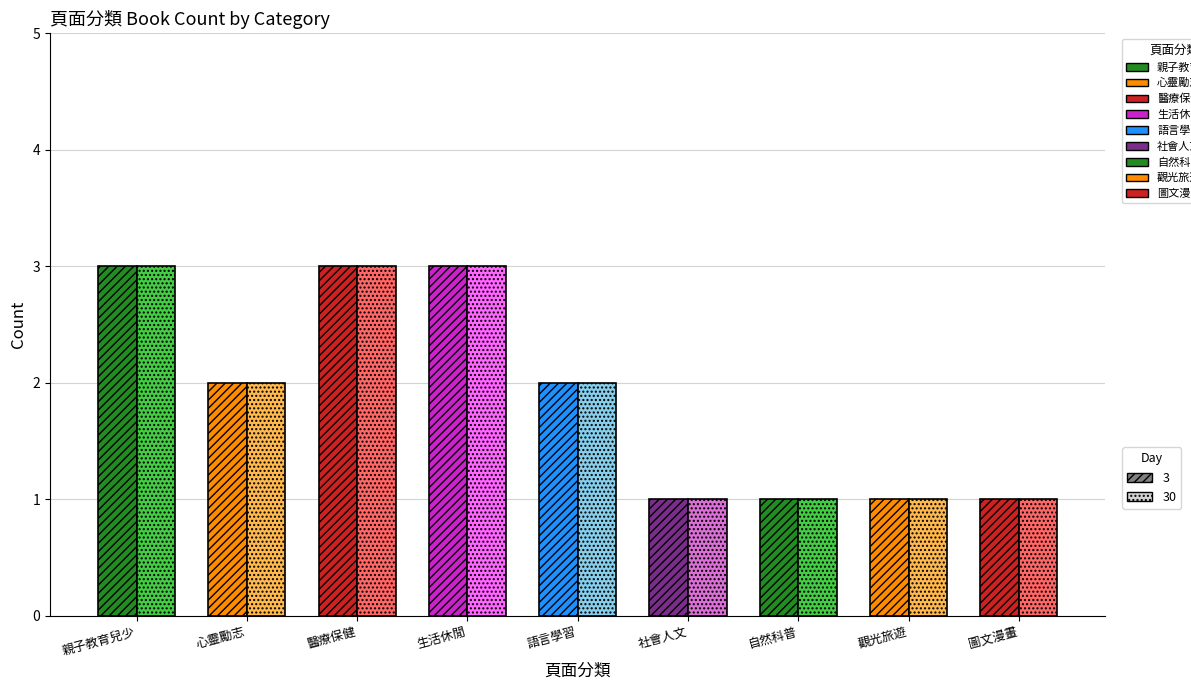

Between 0 and 8, which series saw the biggest shift?

Day 3